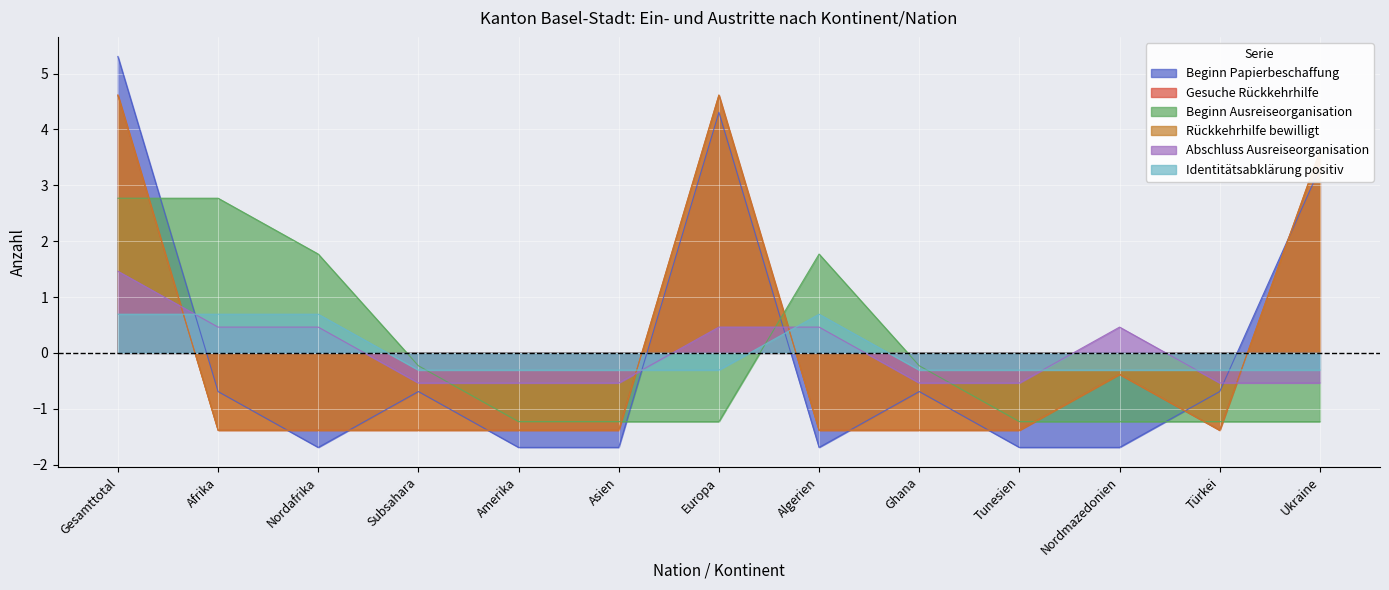

True or false: Identitätsabklärung positiv and Abschluss Ausreiseorganisation intersect in this chart.

True